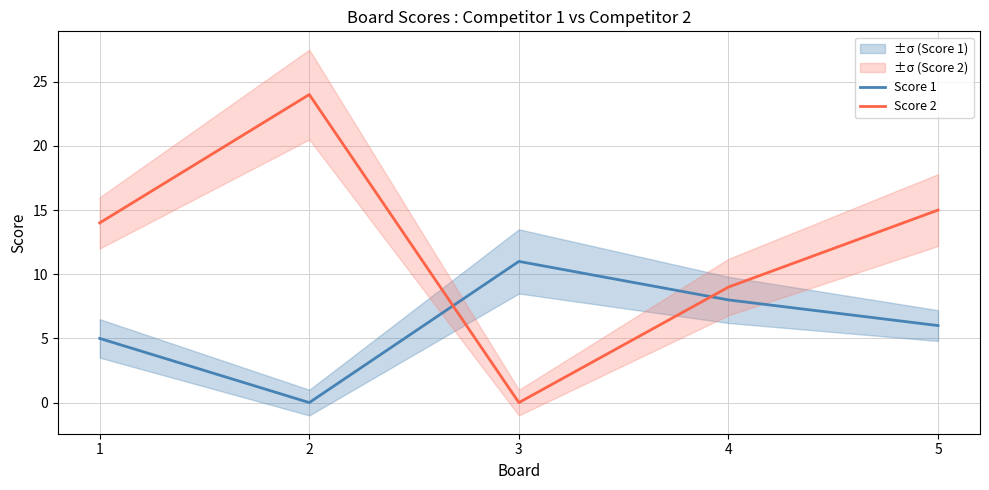

What is the difference between the Score 2 values at 4 and 2?

15